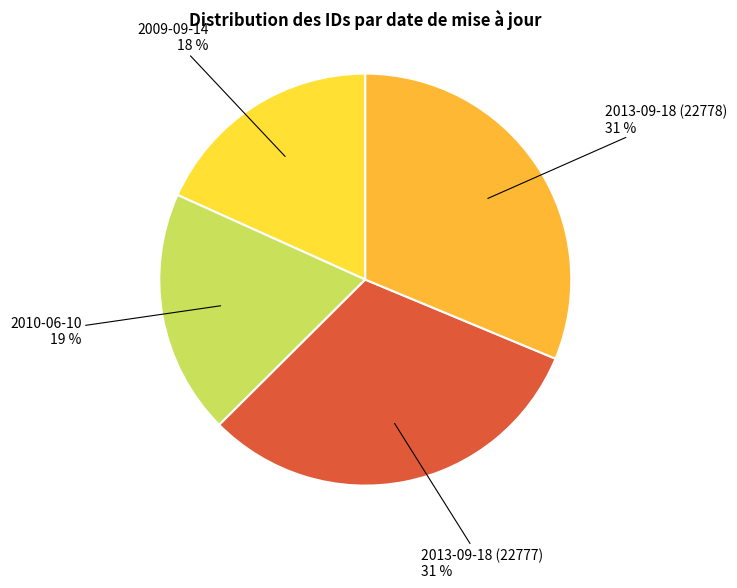

Is there any slice that represents more than half of the pie?

No